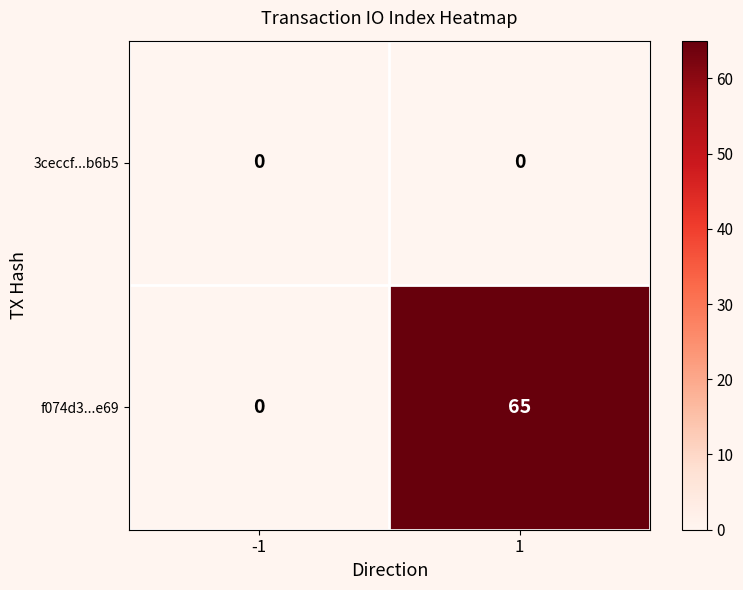

Is it true that f074d3...e69 equals 65 at 1?

True